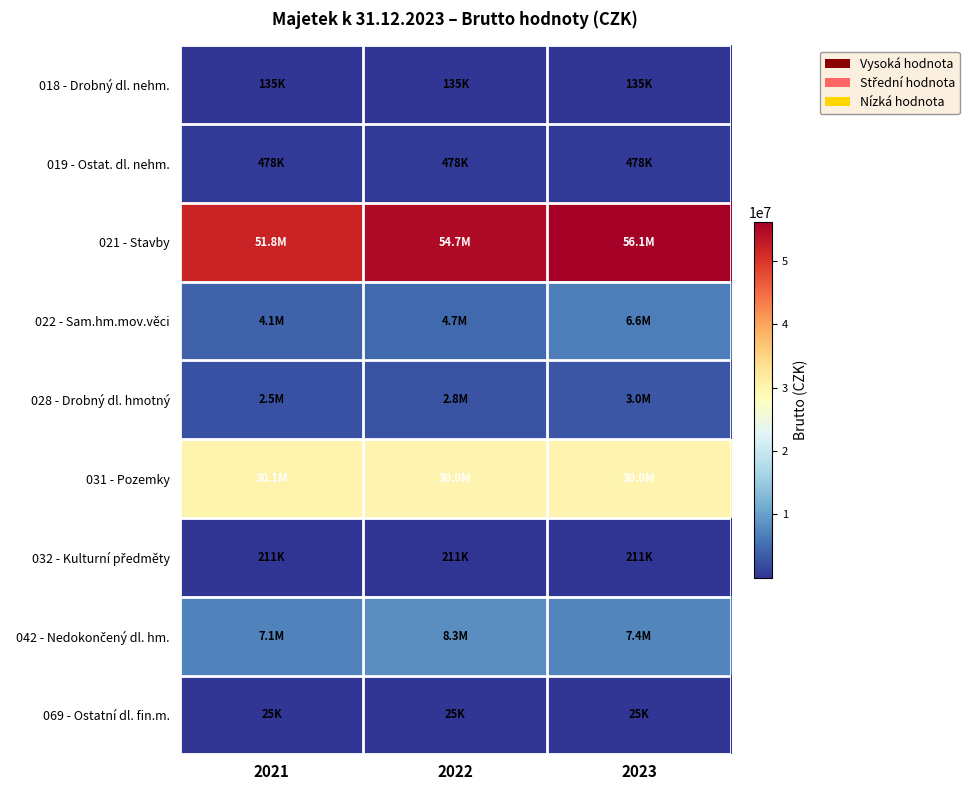

What is the spread (max minus min) of values at 2021?

51809743.4